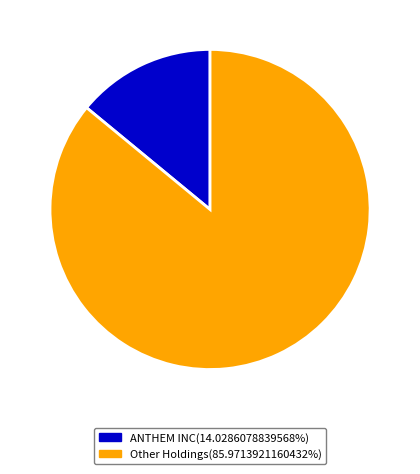

Is there any slice that represents more than half of the pie?

Yes